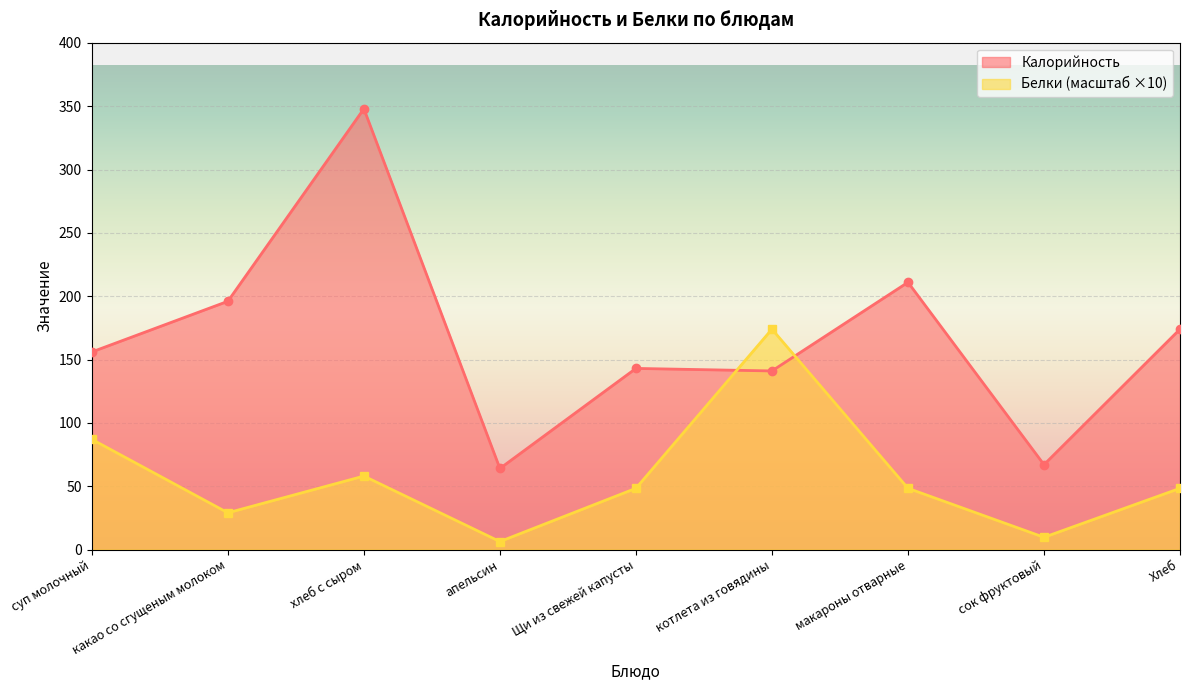

What is the difference between the maximum and second lowest values in the Белки series?

164.3